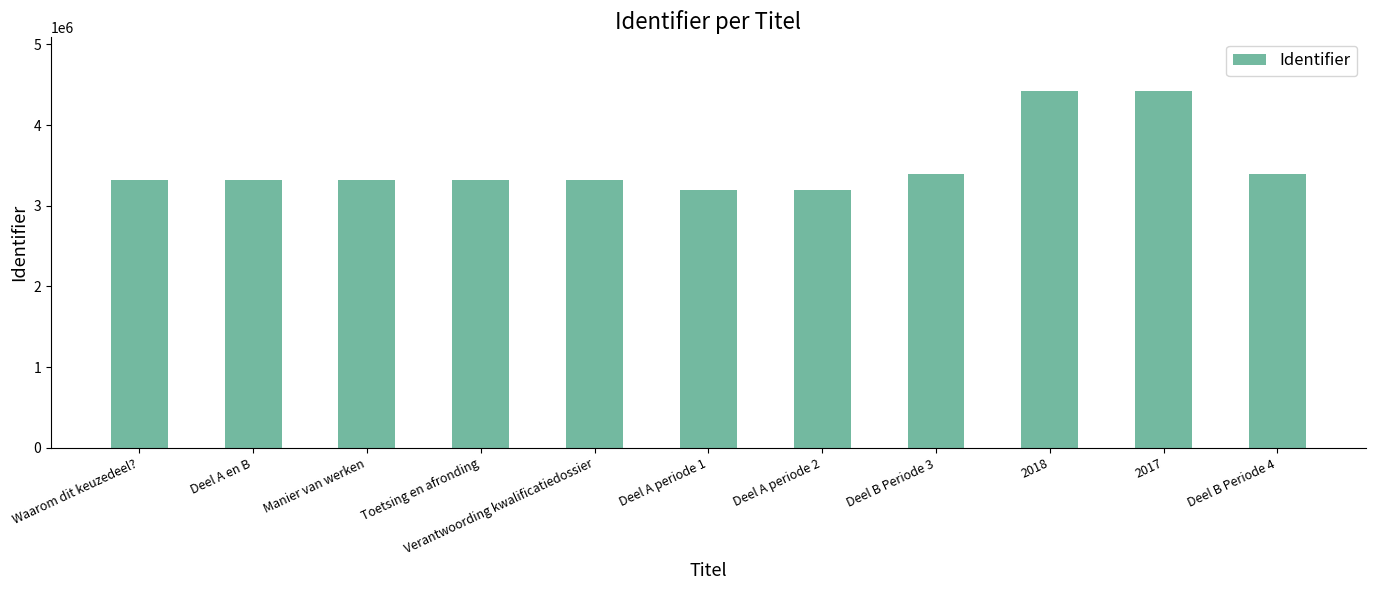

What is the maximum value shown in the chart?

4422938